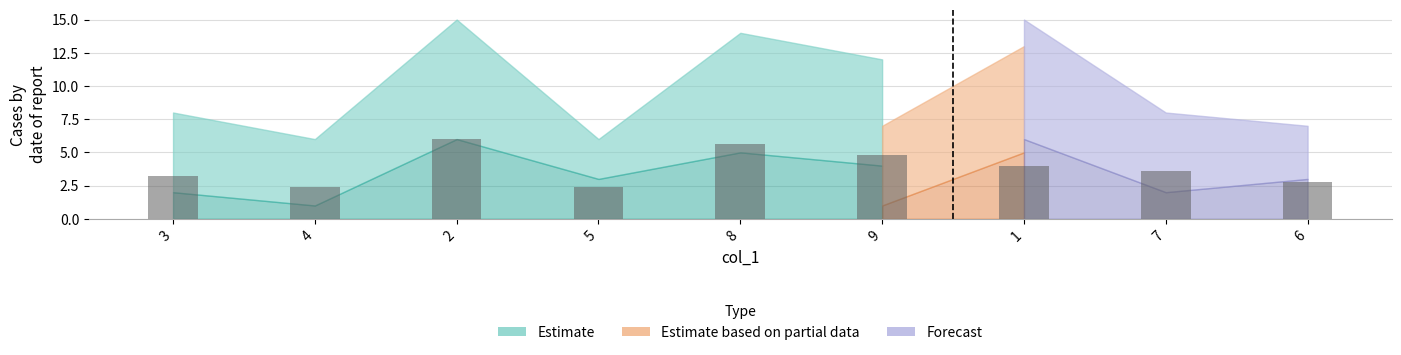

What is the sum of all values?

34.8